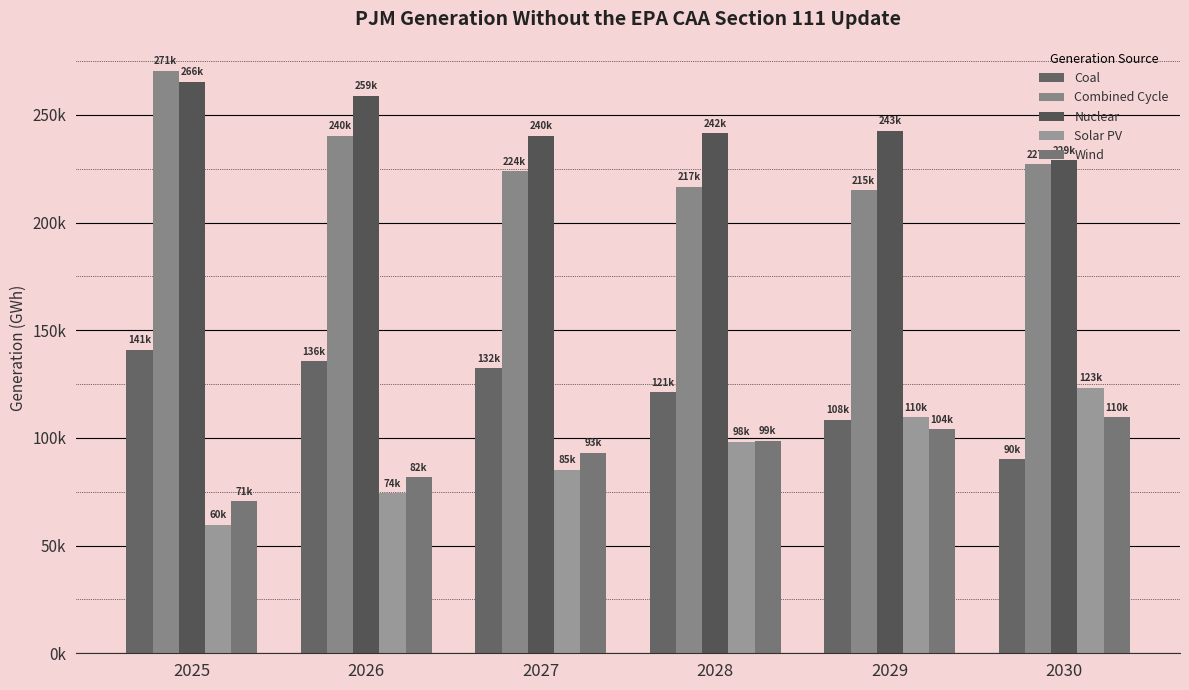

Does the chart contain any negative values?

No